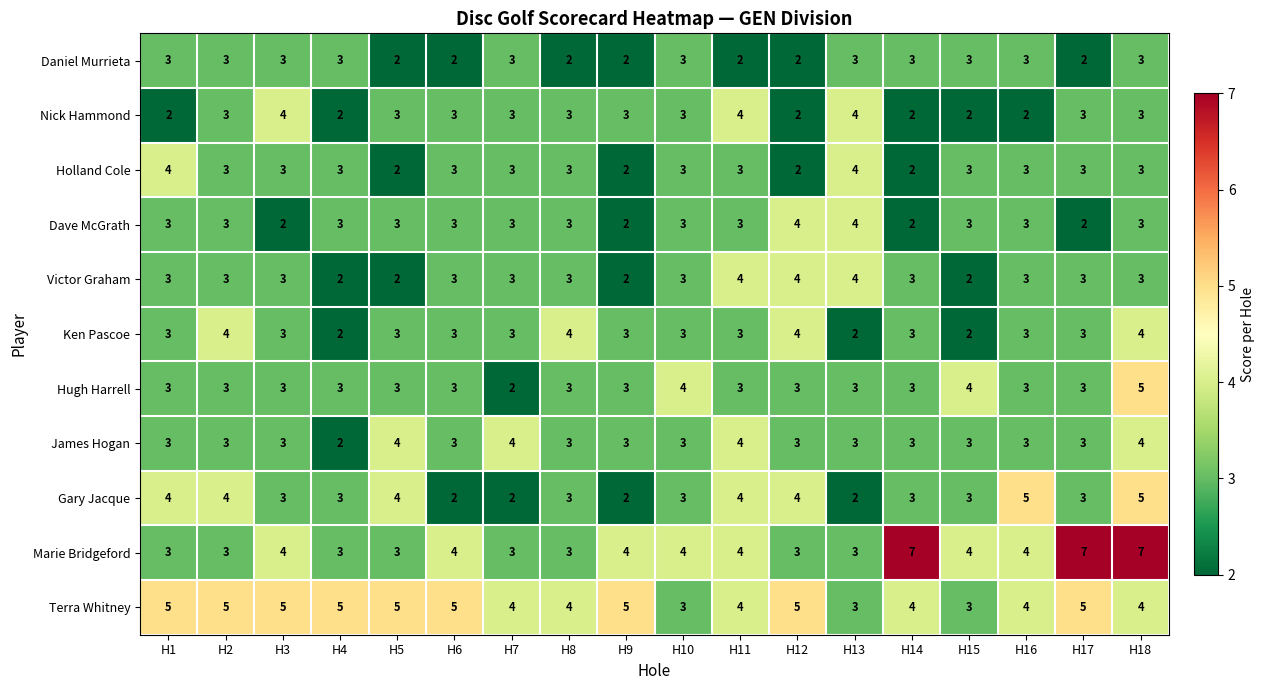

What is the sum of the Nick Hammond values at H13 and H10?

7